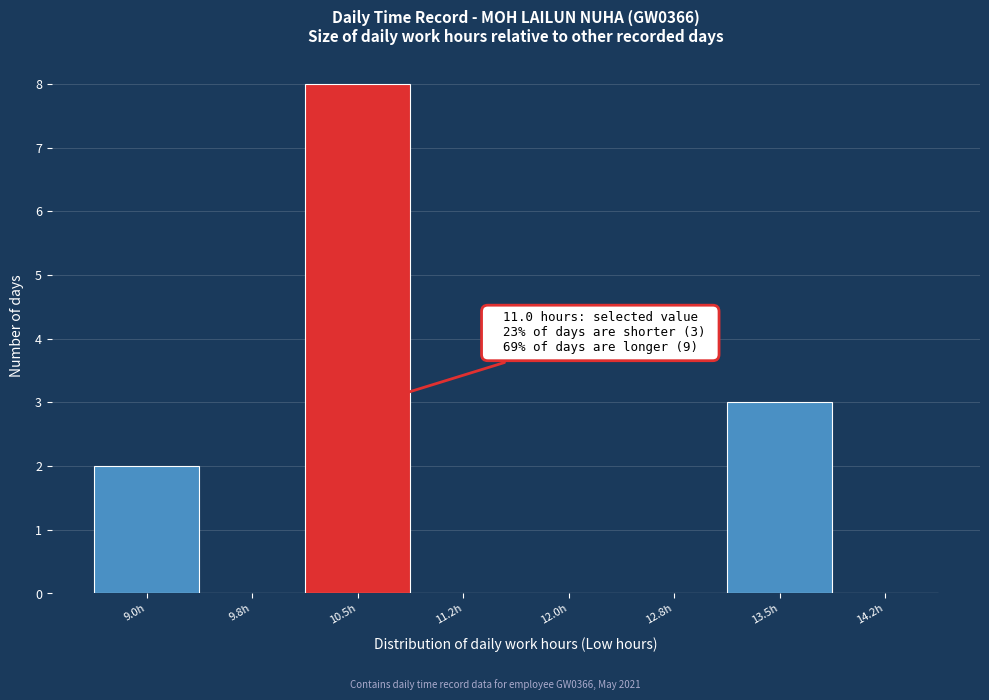

Reading right to left, transcribe all the data shown in this chart.

14.2h=0	13.5h=3	12.8h=0	12.0h=0	11.2h=0	10.5h=8	9.8h=0	9.0h=2